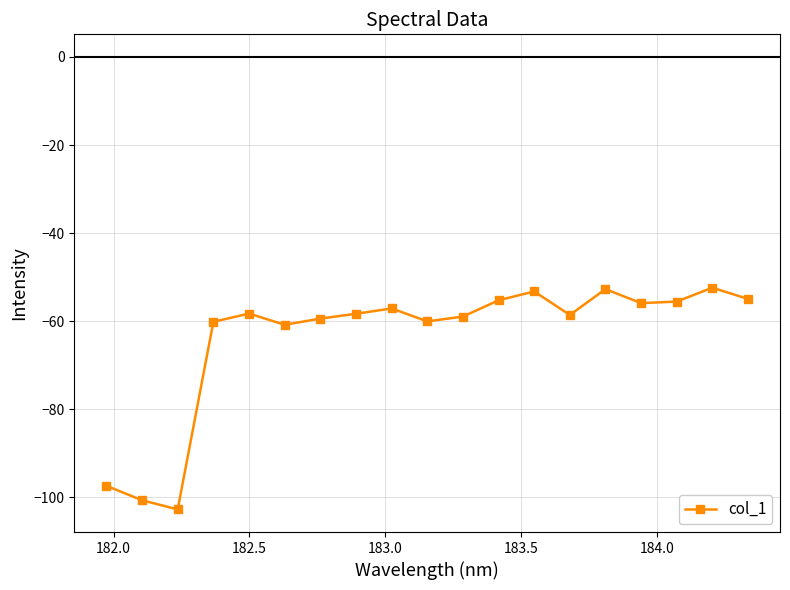

What is the value of the 4th point from the left?

-60.2